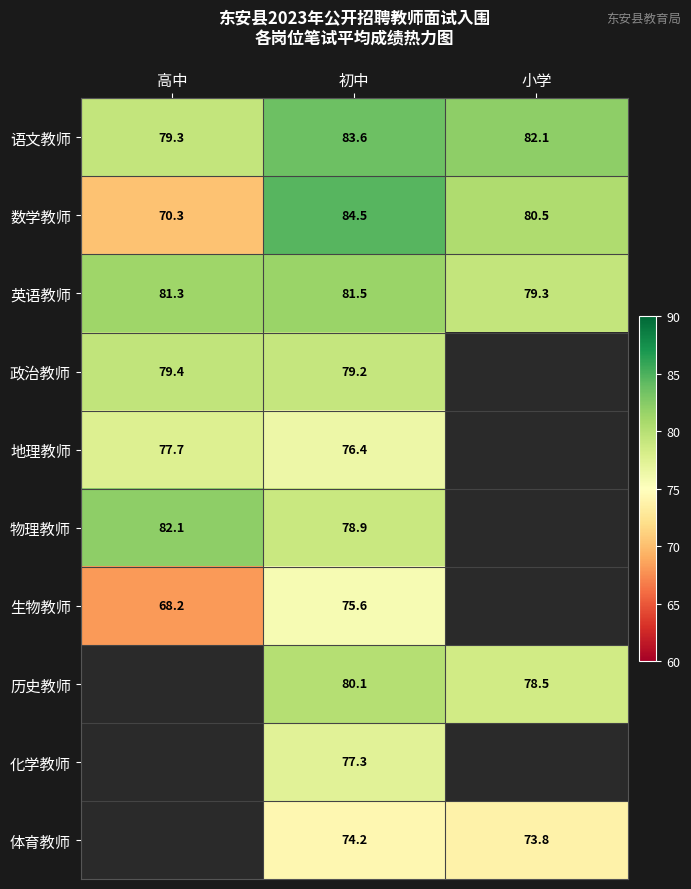

Is it true that 地理教师 equals 77.7 at 高中?

True